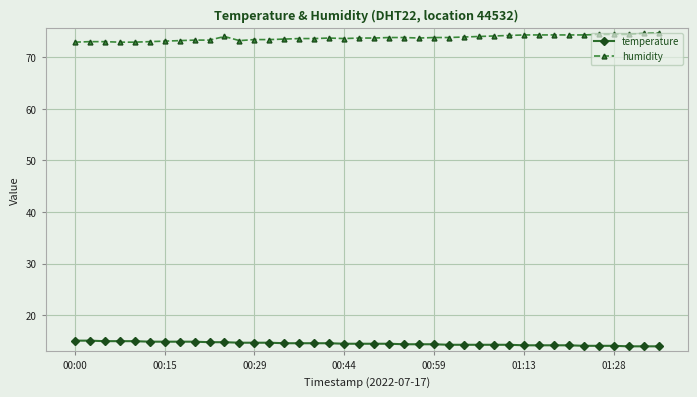

True or false: temperature and humidity intersect in this chart.

False